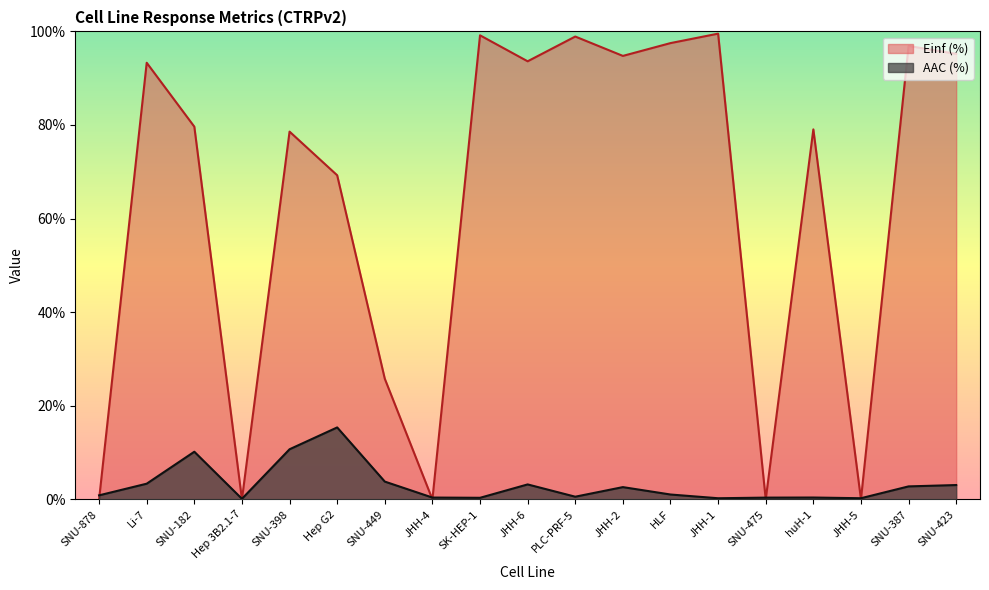

How many positive values does the Einf (%) series have?

14